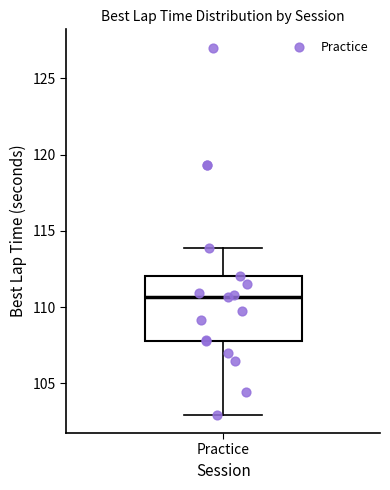

Read this box plot against the y-axis: the position of the median line, the range covered by the box, and the ends of both whiskers. The values are not printed on the chart, so give them approximately, as read against the axis.

median 110.5, box 107.5 to 112.0, whiskers 103.0 to 114.0